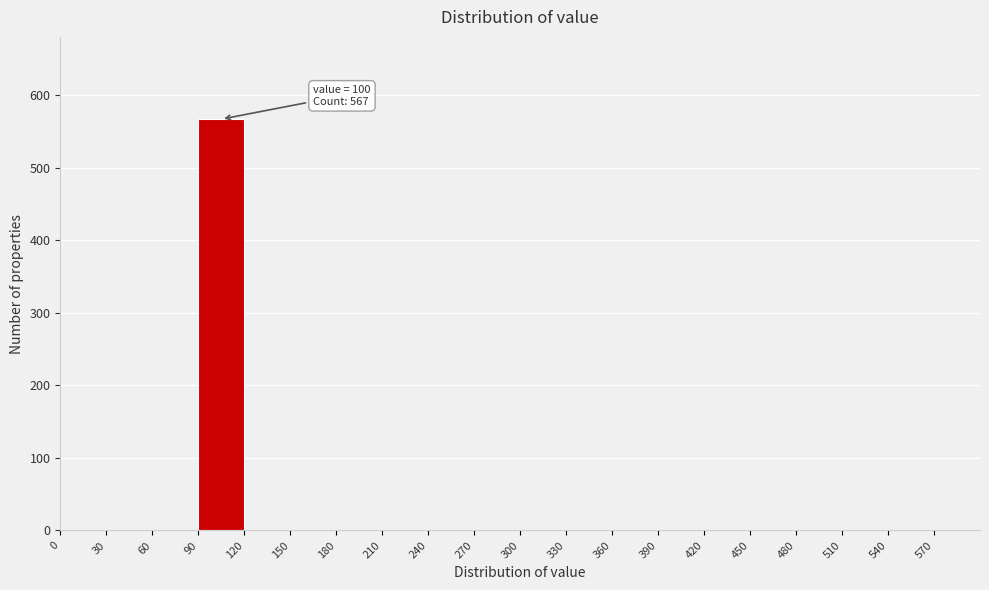

Which range on the x-axis has the tallest bar?

90 to 120